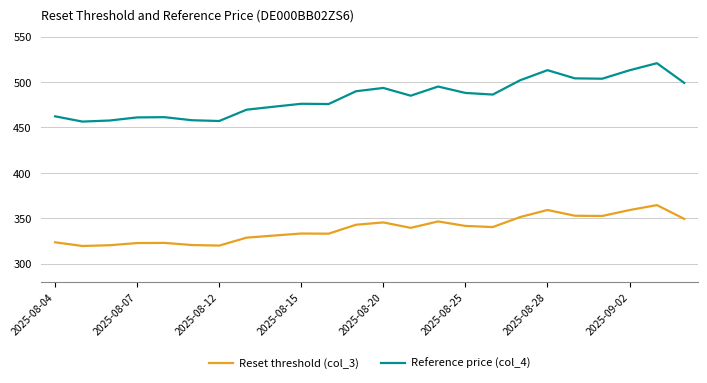

True or false: Reference price (col_4) has more than 2 interior local peaks.

True